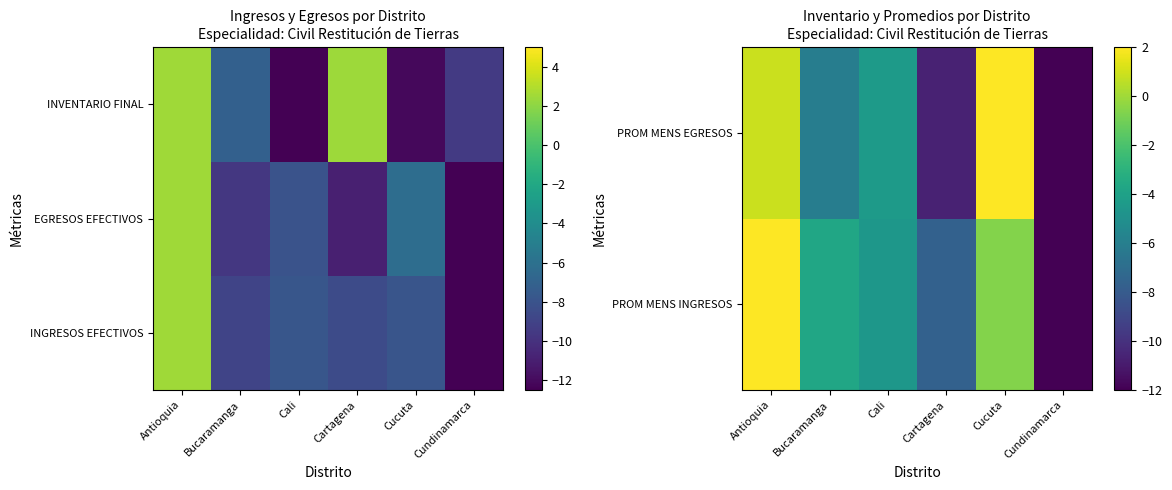

What is the spread (max minus min) of values at Cundinamarca?

2.5